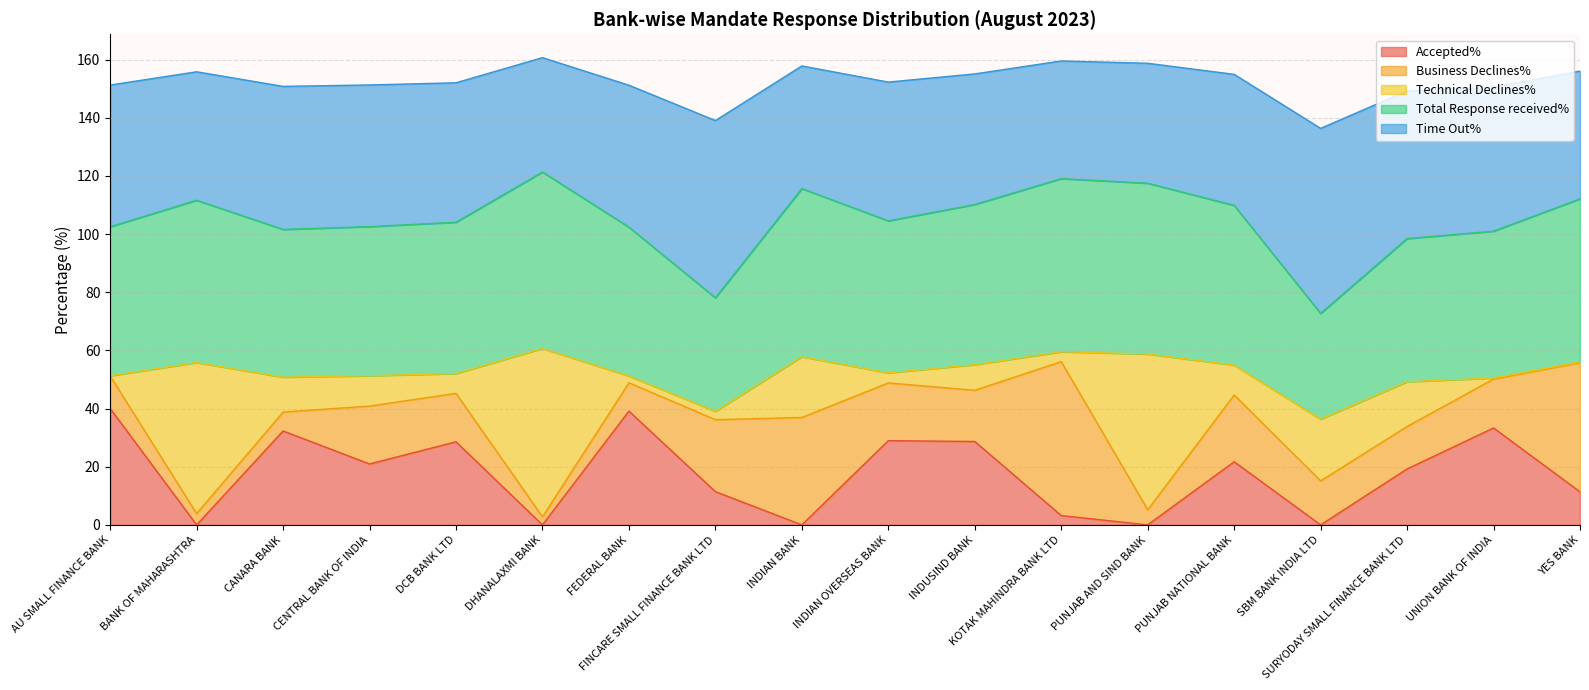

The Accepted% series shows 48.8 at INDUSIND BANK. True or false?

False